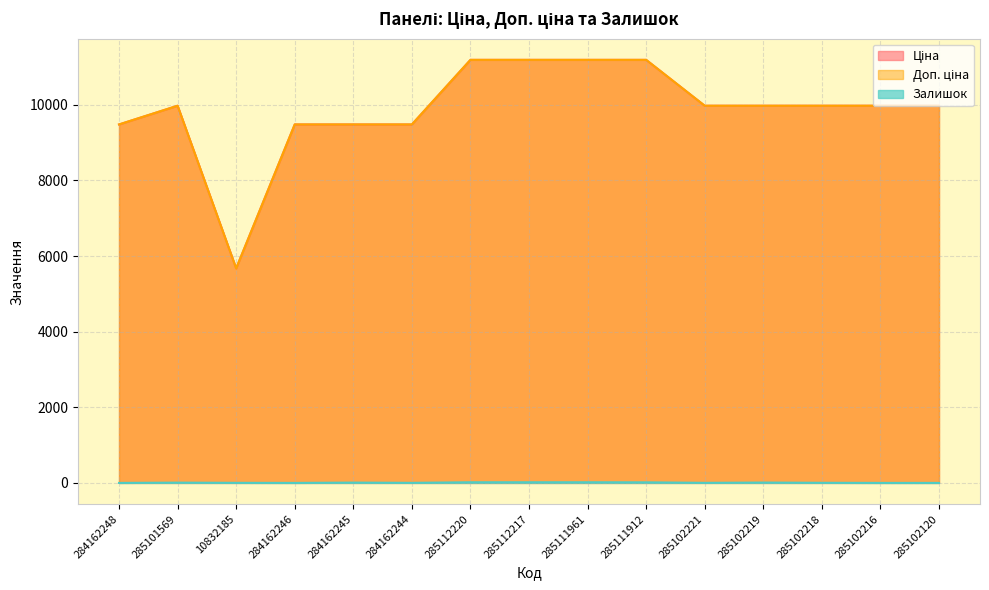

True or false: Залишок and Ціна intersect in this chart.

False